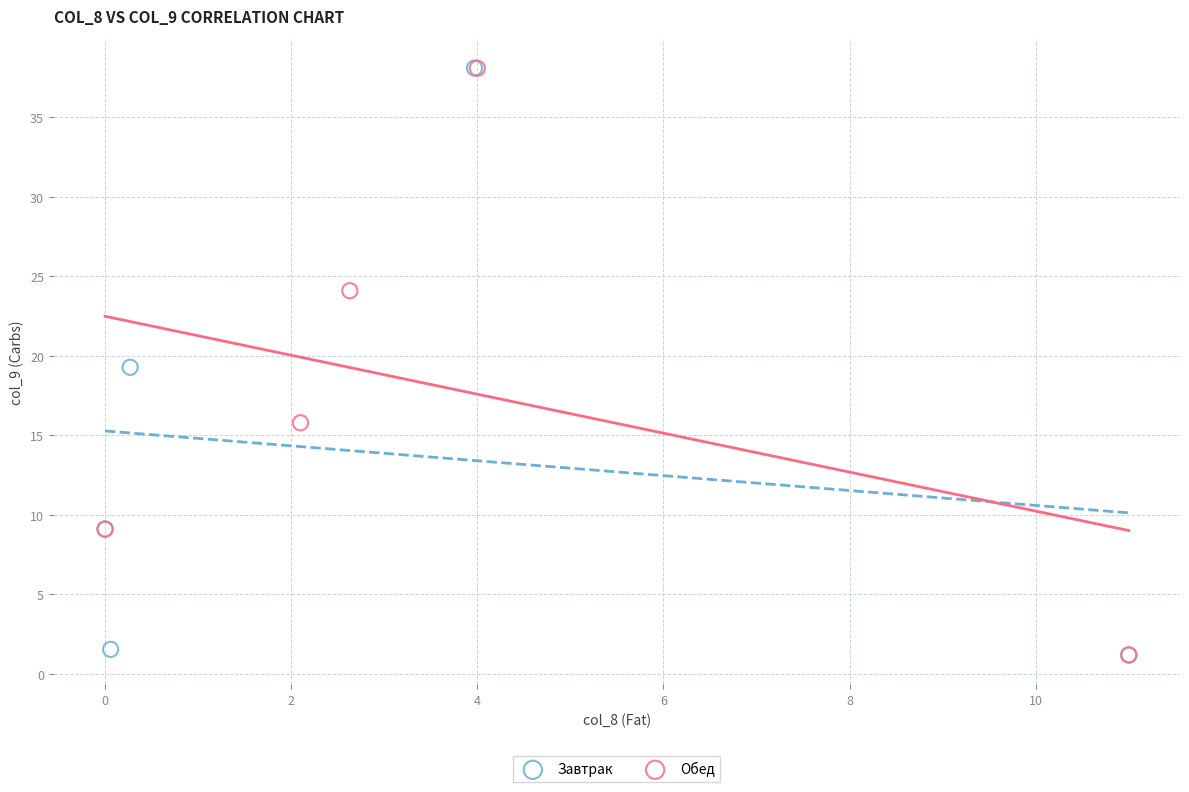

Which series has the largest Y range (max minus min)?

Завтрак